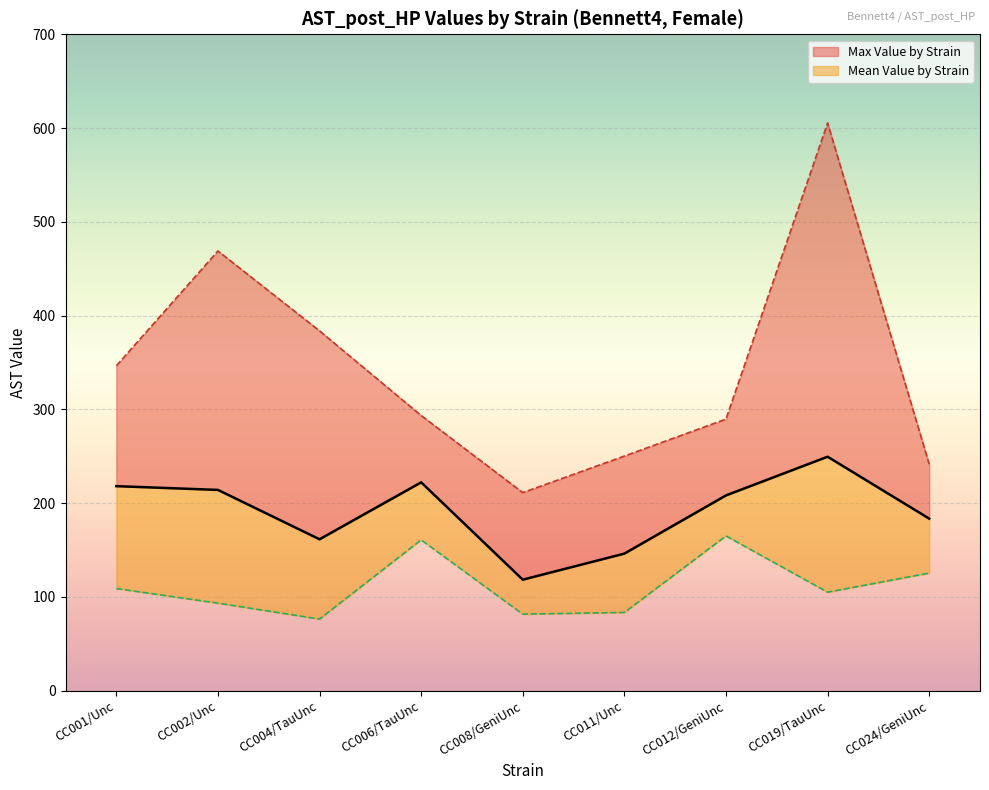

At which category is the sum across all series the highest?

CC019/TauUnc